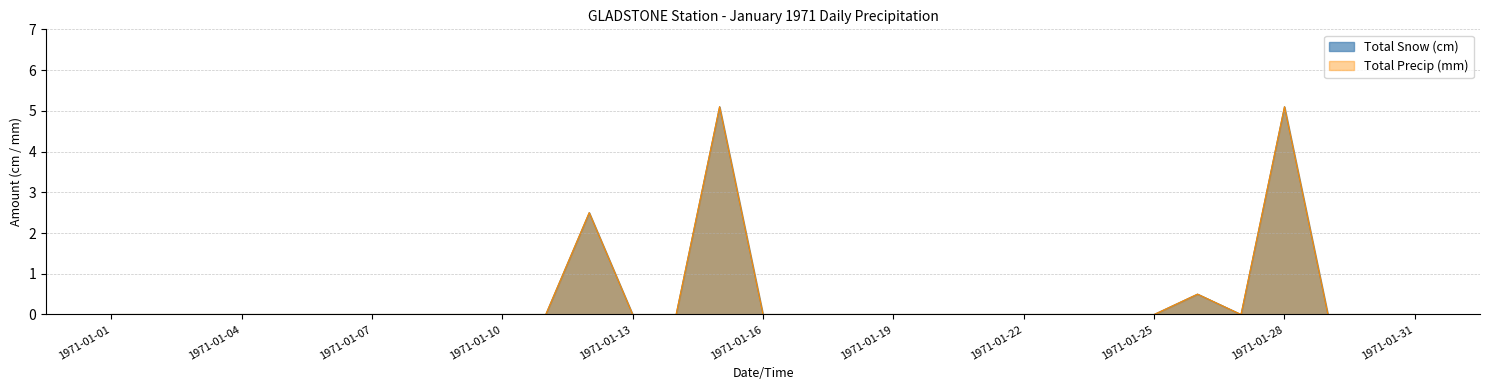

Which series changed the most between 1971-01-07 and 1971-01-29?

Total Snow (cm)